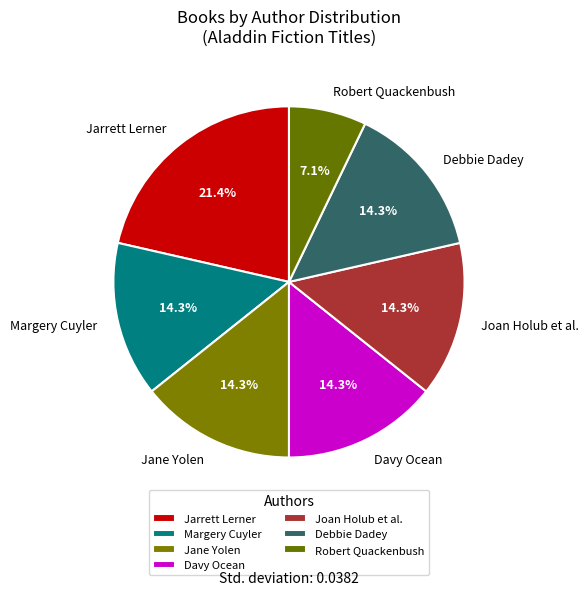

Which slice is the largest?

Jarrett Lerner